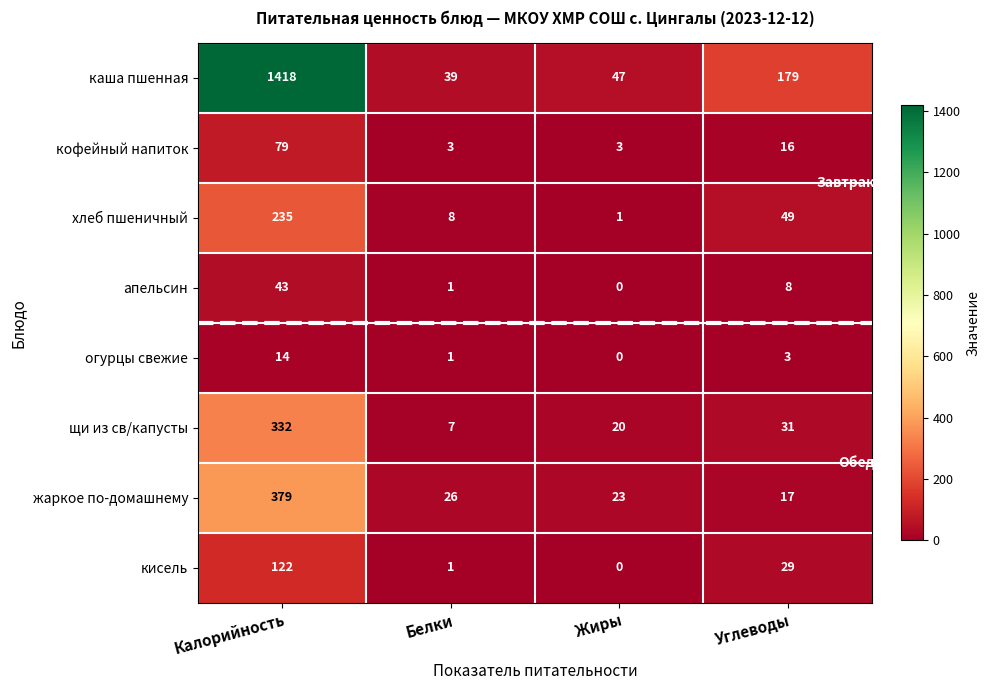

Which series changed the most between Калорийность and Белки?

каша пшенная